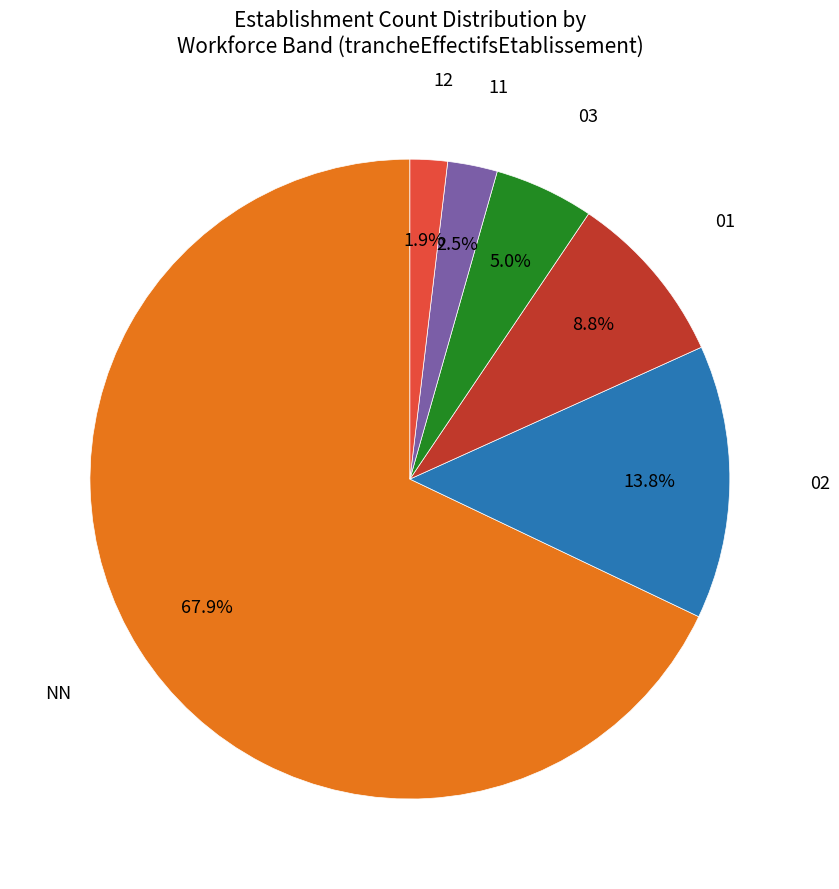

To the nearest percent, what portion does 02 represent?

14%